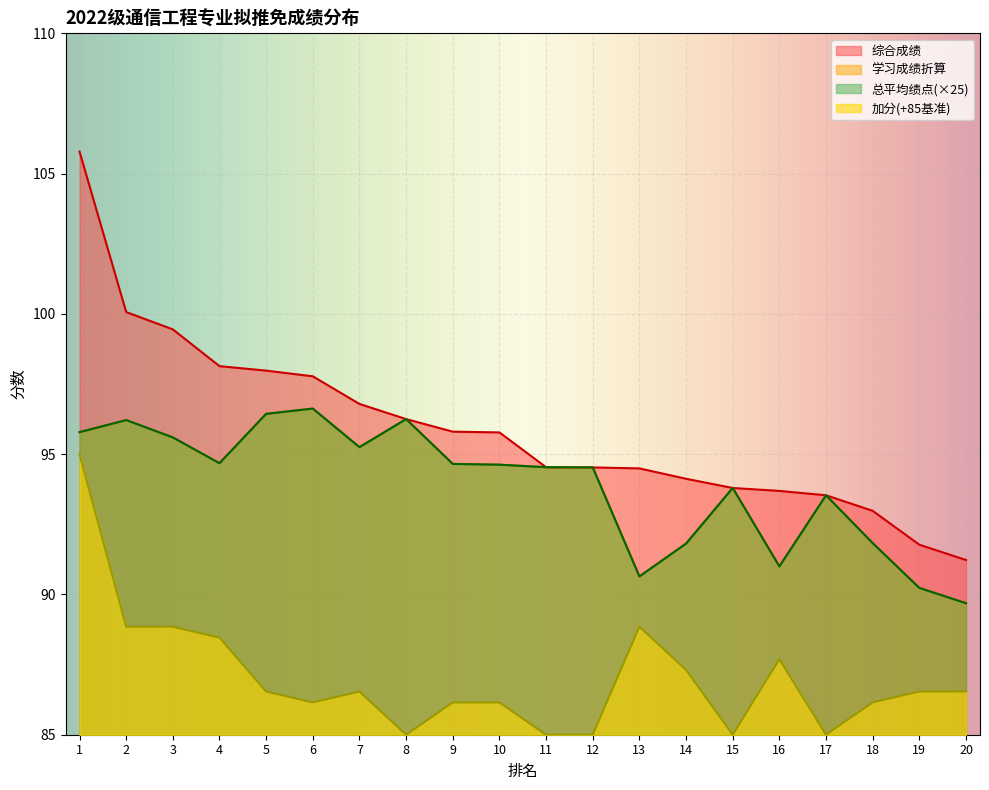

What is the value of the 加分 point at the 16th from the left?

87.7